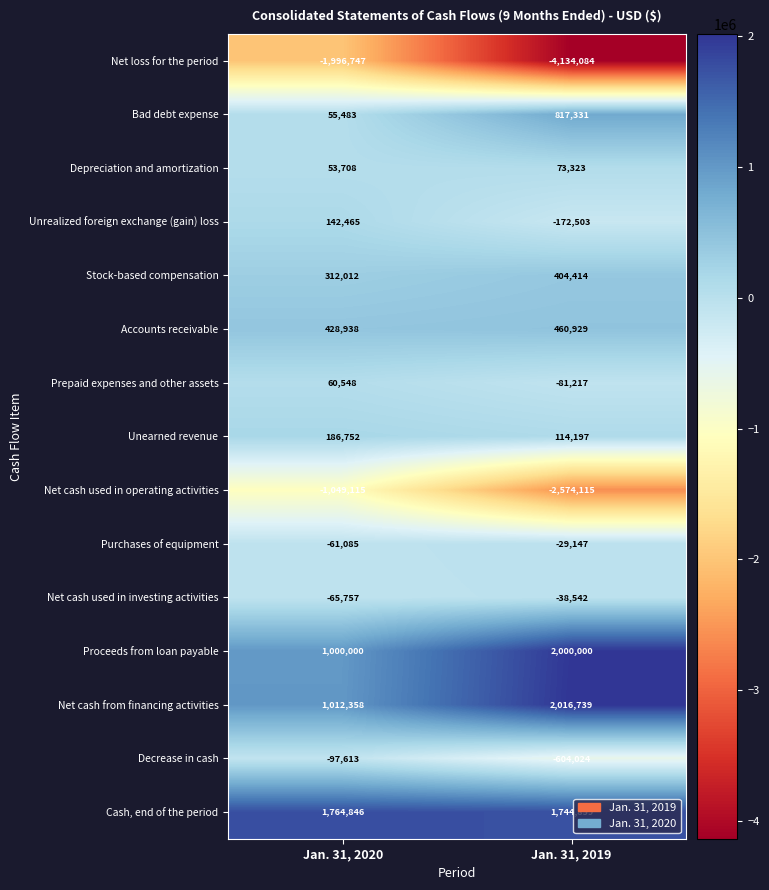

What is the spread (max minus min) of values at Jan. 31, 2019?

6150823